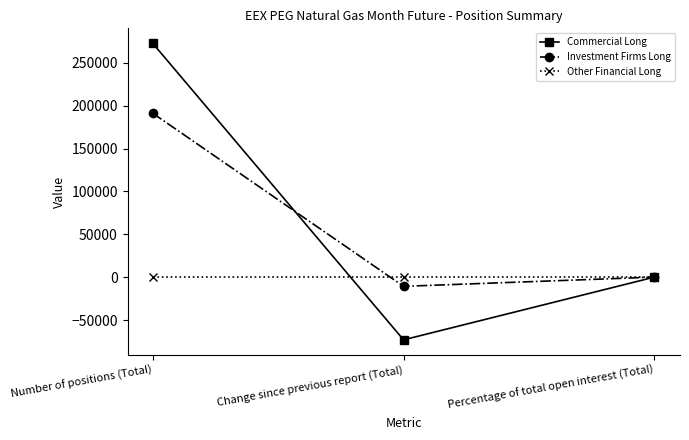

Count the number of data series in this chart.

3